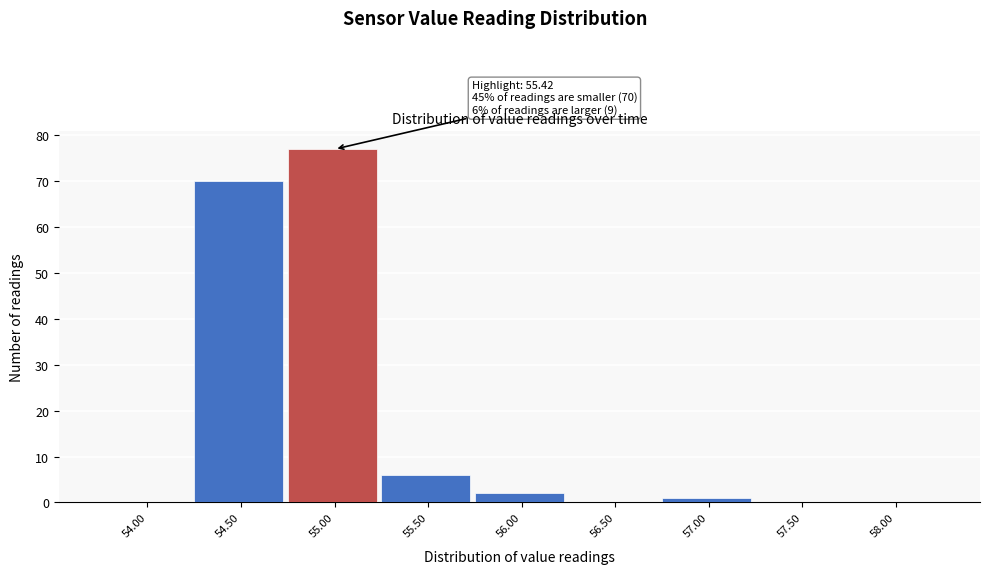

Reading left to right, extract all data points from this chart.

54.00=0	54.50=70	55.00=77	55.50=6	56.00=2	56.50=0	57.00=1	57.50=0	58.00=0